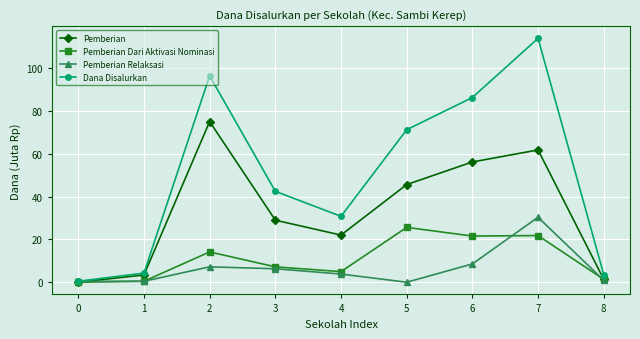

Which series has the largest range (max minus min)?

Dana Disalurkan